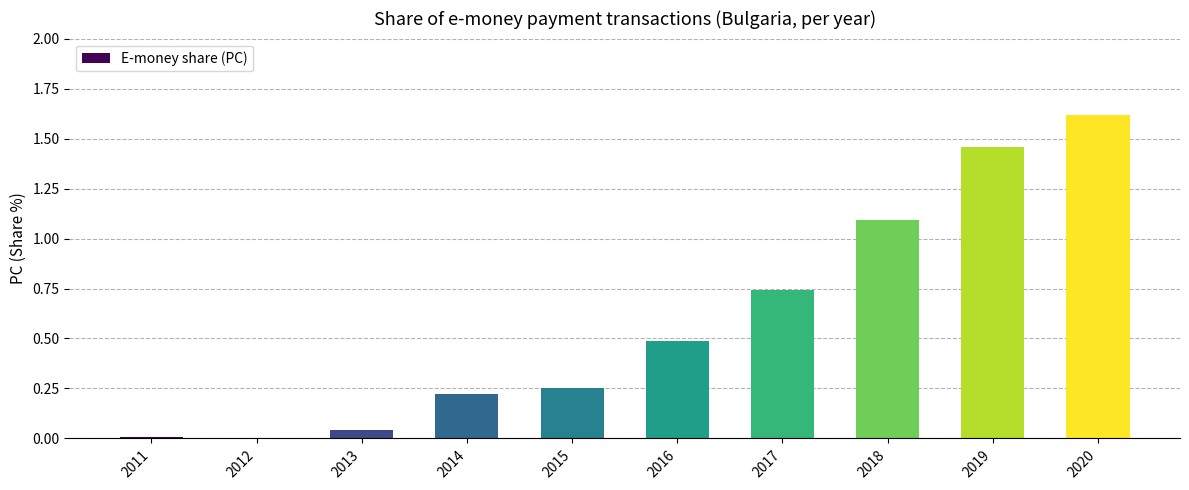

Between 2016 and 2020, which is larger?

2020